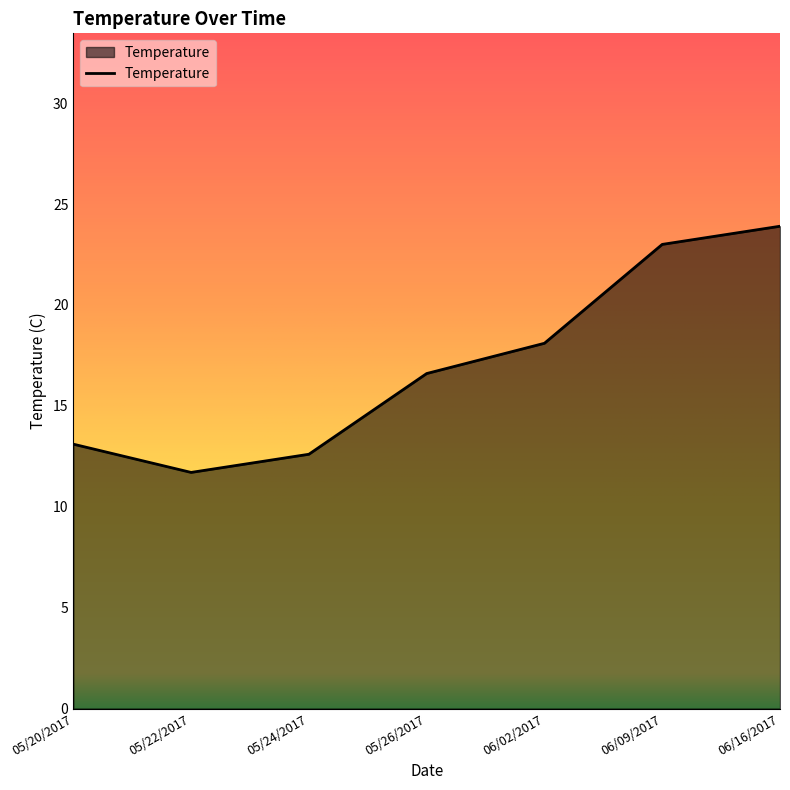

What is the change in value from 05/20/2017 to 05/24/2017?

-0.5